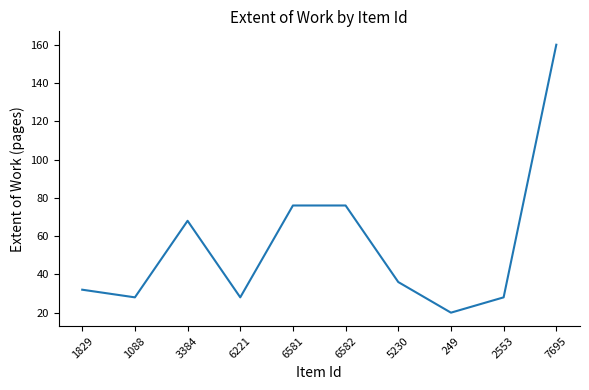

What position from the left is 7695?

10